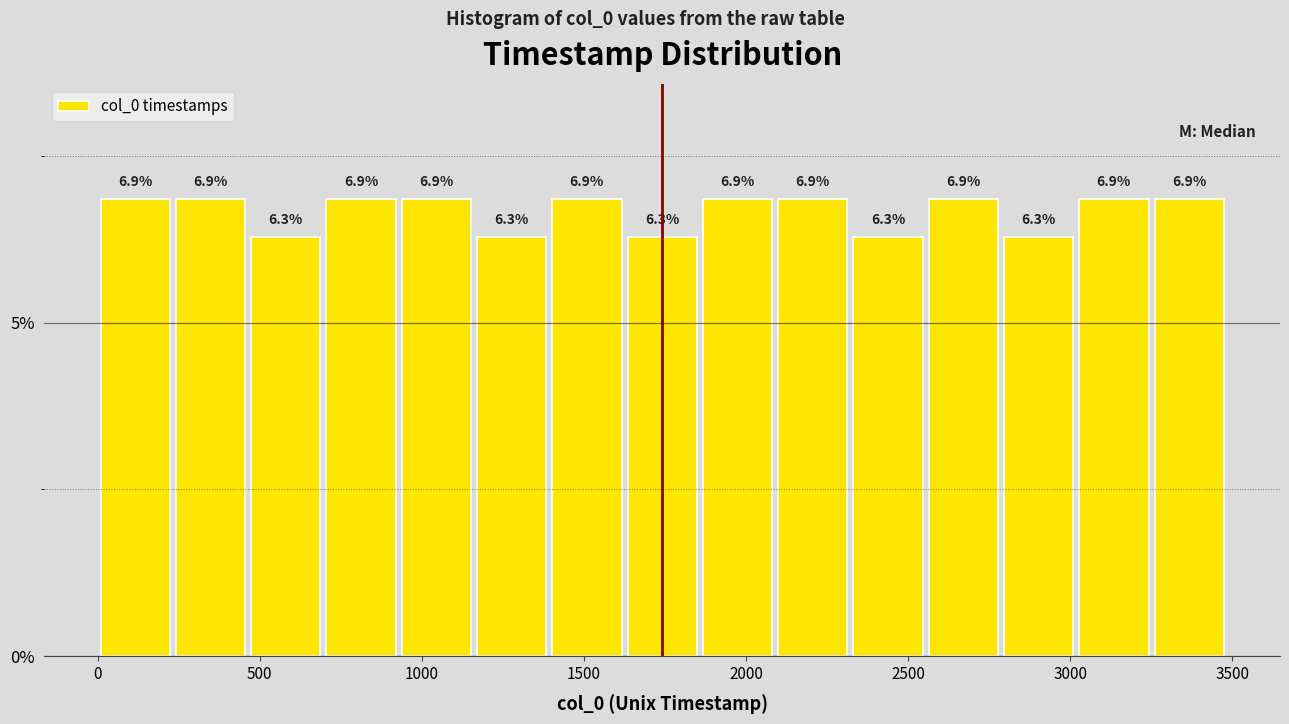

How tall is the bar that spans 450 to 700 on the x-axis? The bar edges are not printed on the chart, so give them approximately, as read against the axis.

6.3